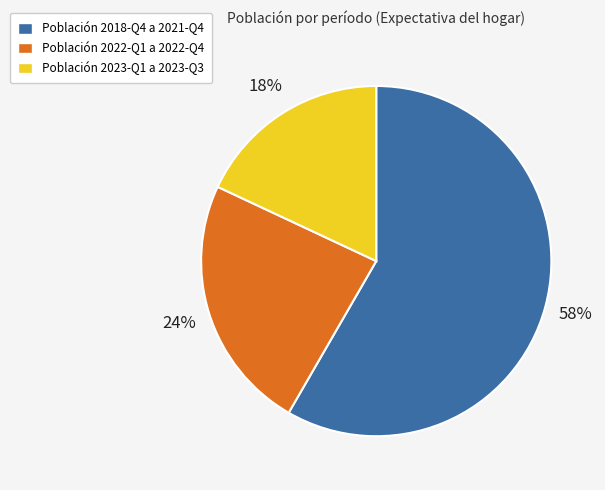

To the nearest percent, what is the difference between the largest and smallest slice percentages?

40%